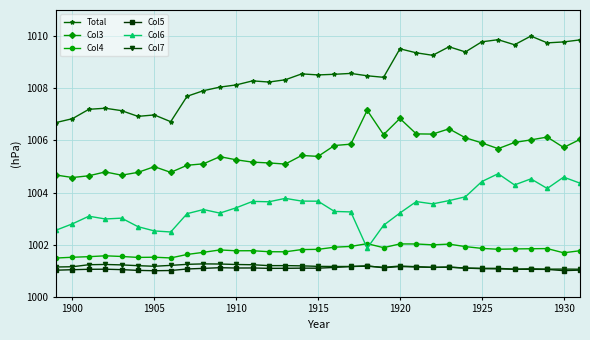

True or false: Col4 and Col7 cross at least once.

False